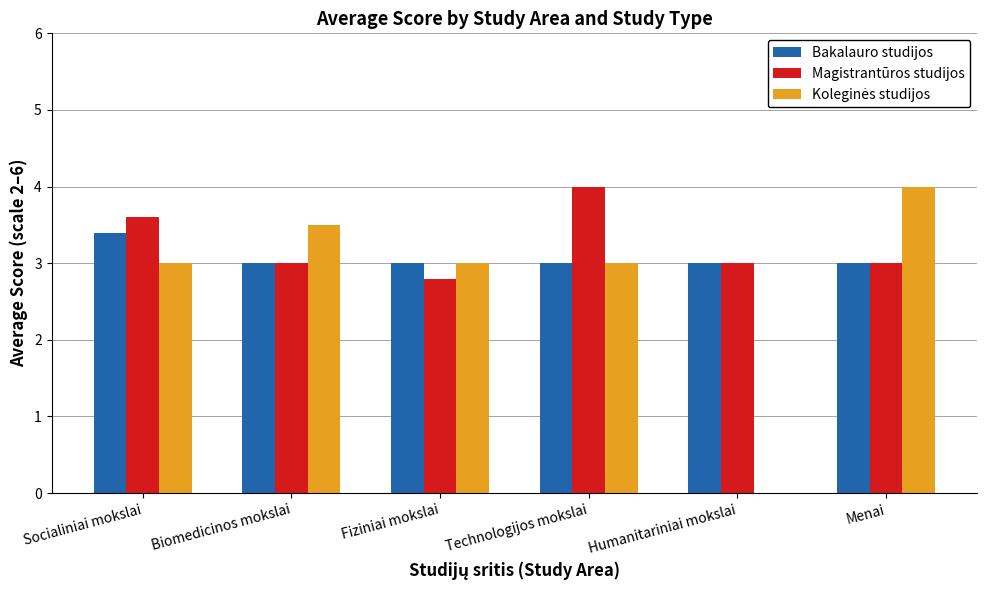

Count the number of data series in this chart.

3